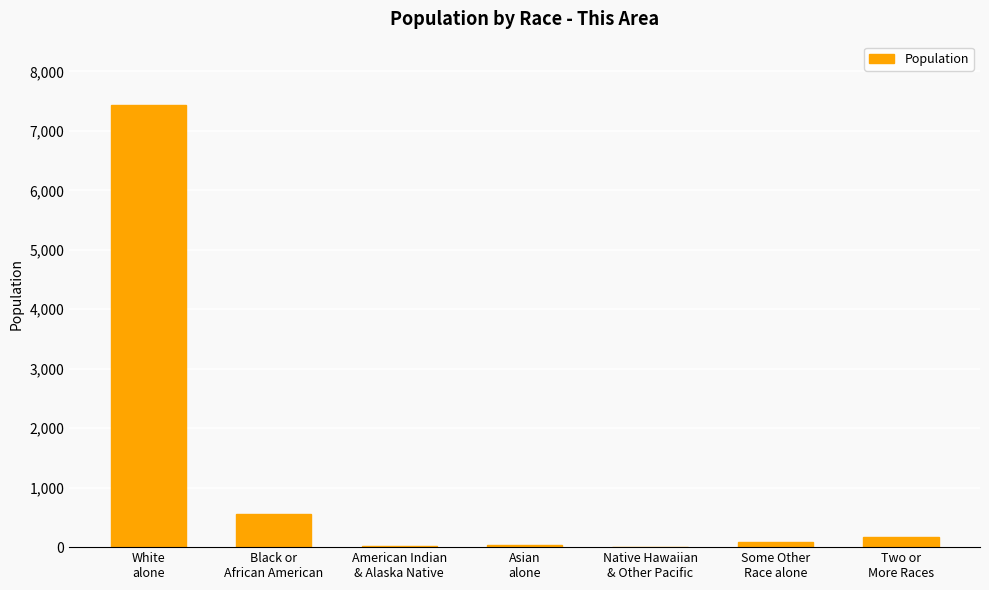

The chart shows a value of 7431 at White
alone. True or false?

True